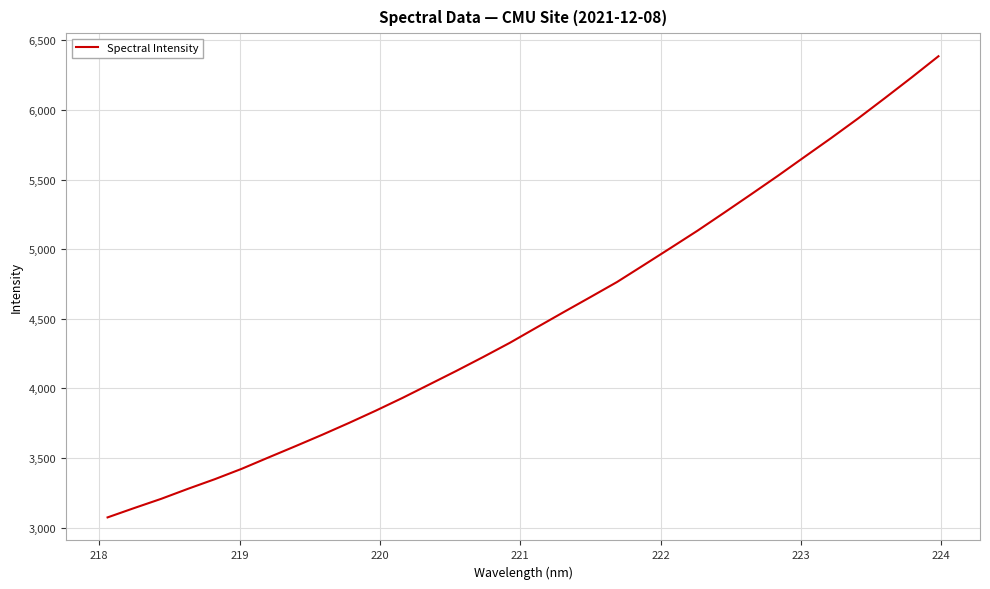

What is the maximum value shown in the chart?

6385.5